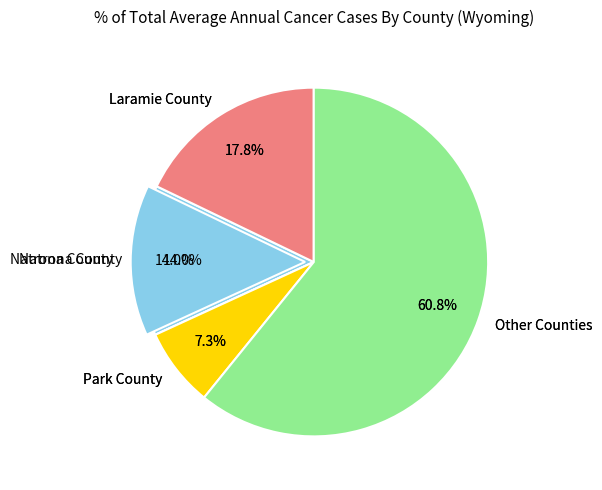

Does Natrona County represent more than half of the total?

No